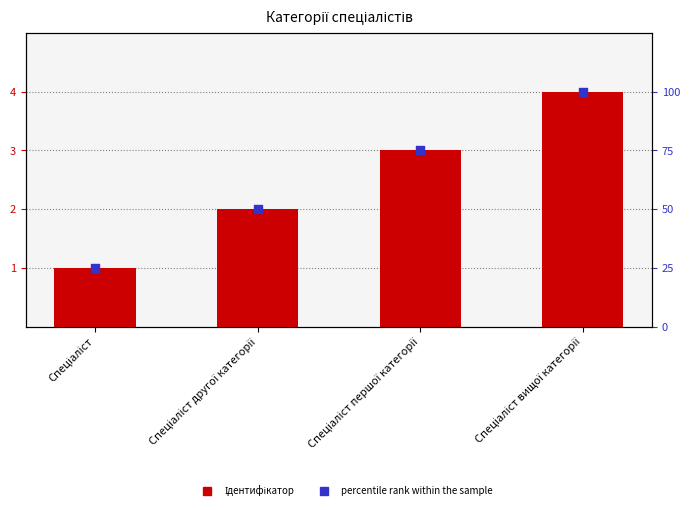

What is the total value across all series at Спеціаліст вищої категорії?

104